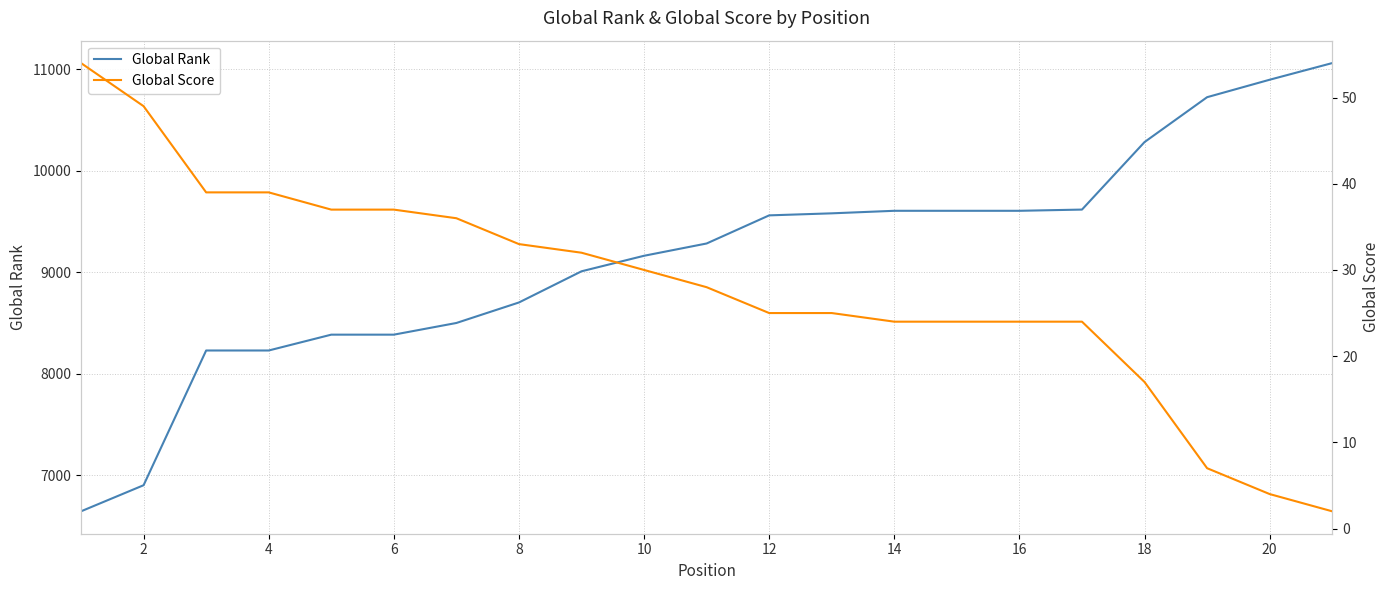

How many lines are shown in the chart?

2